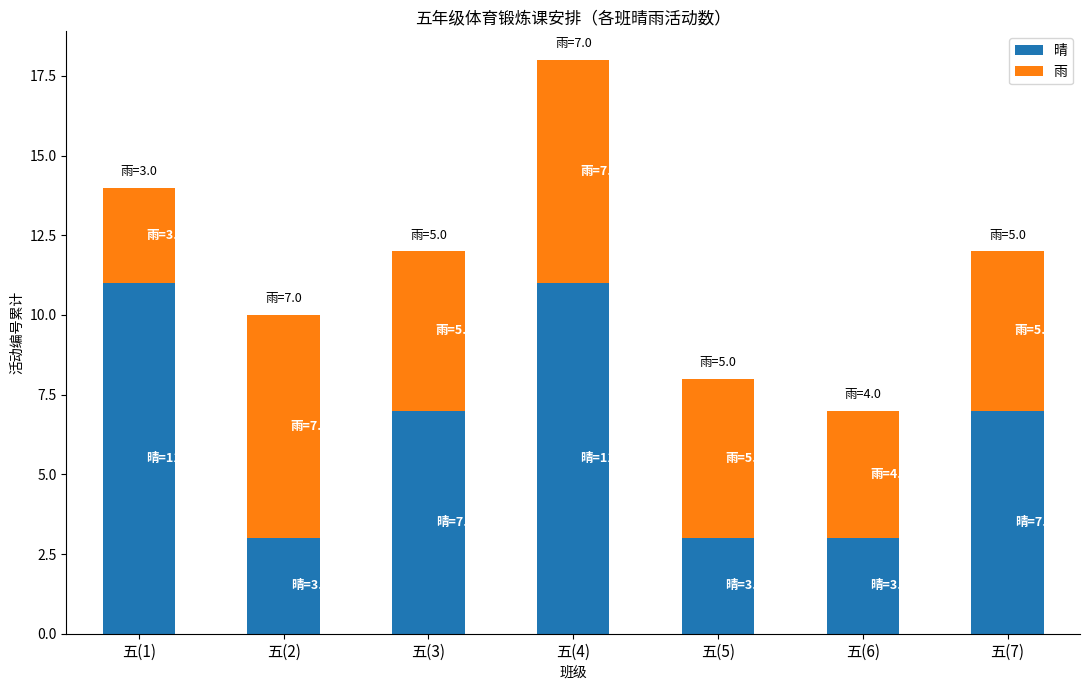

What is the sum of all 晴 values?

45